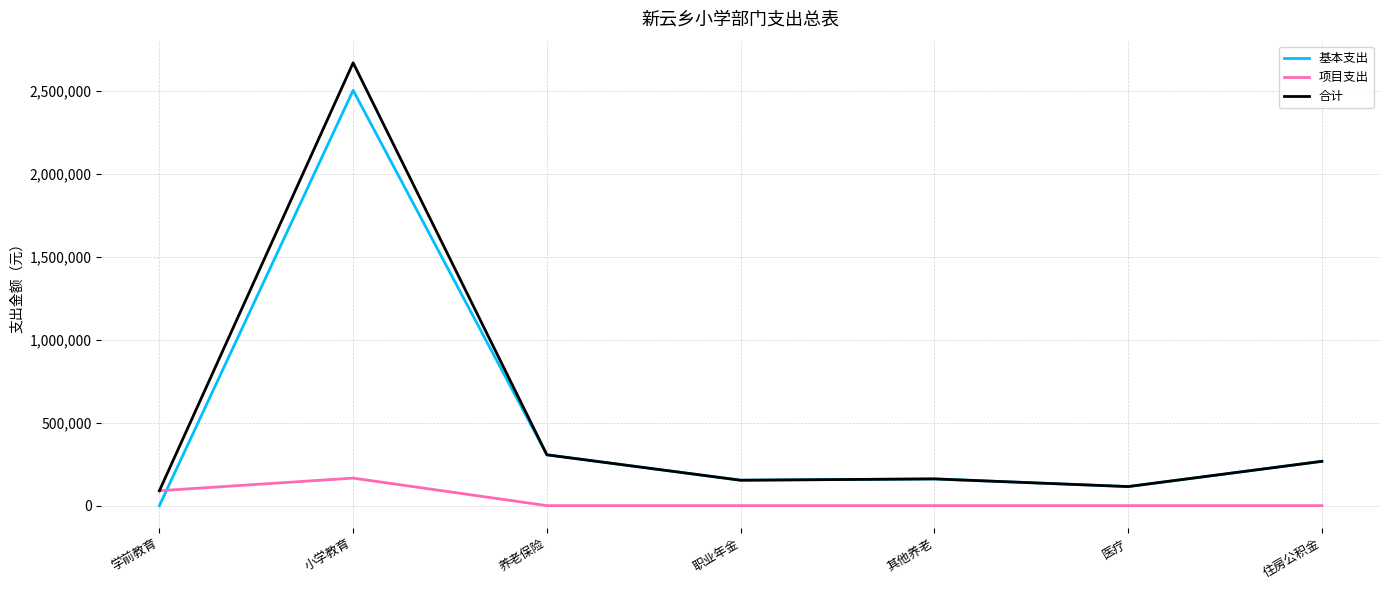

What is the spread (max minus min) of values at 住房公积金?

266888